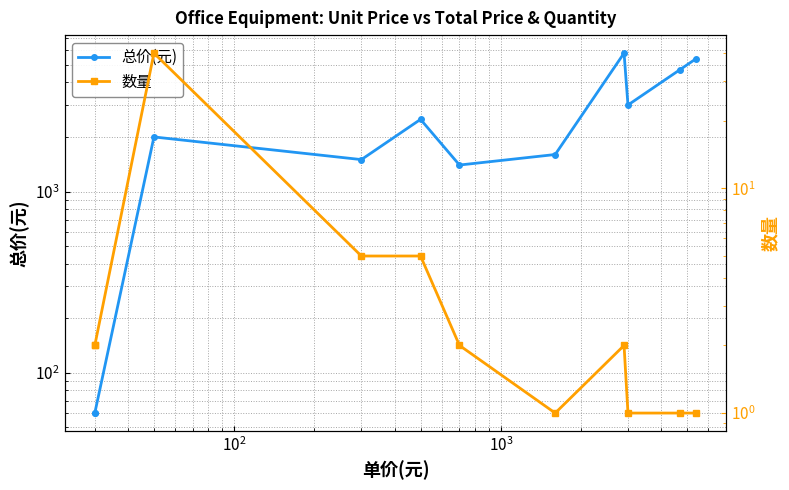

True or false: 数量 has more than 2 interior local peaks.

False